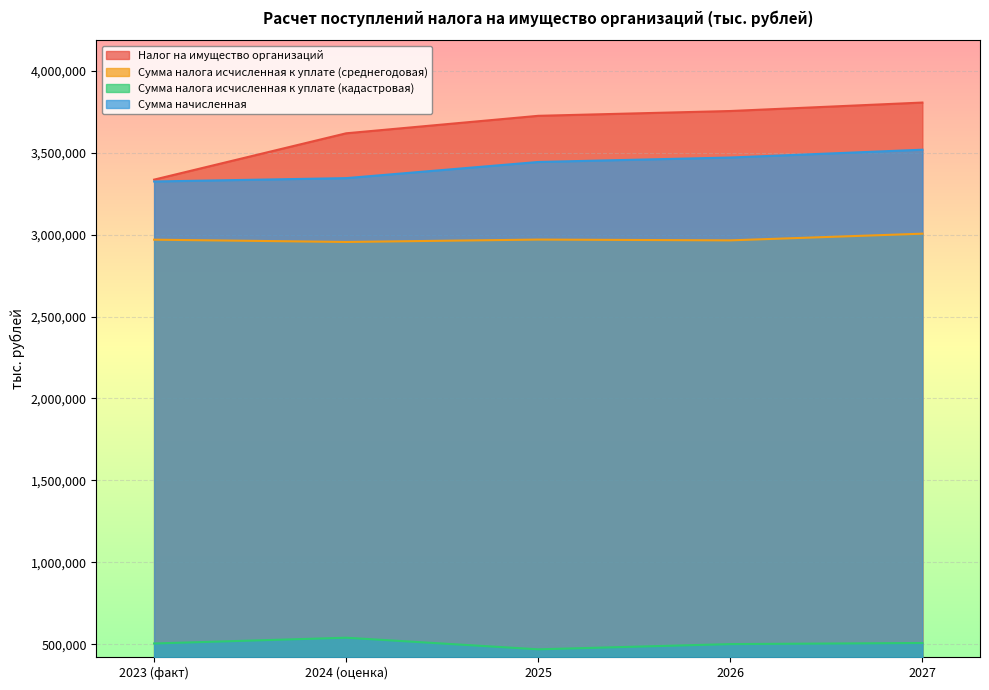

What is the lowest value of the Сумма налога исчисленная к уплате (среднегодовая) series?

2954828